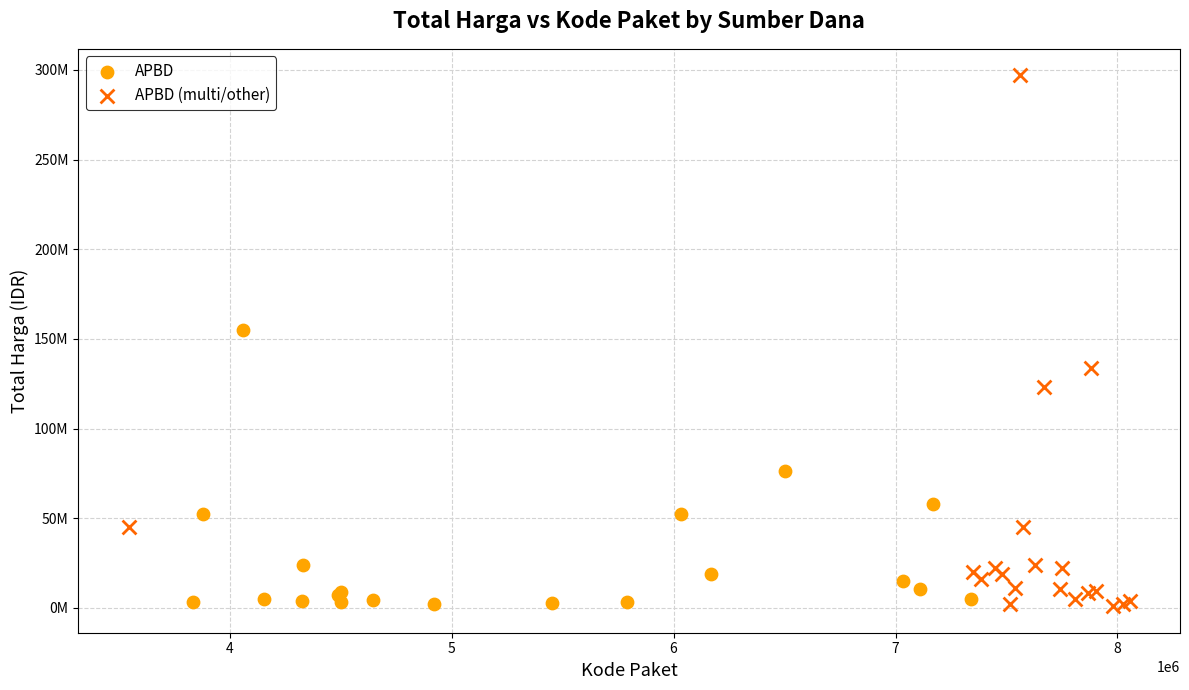

What are all the series names shown in the legend?

APBD, APBD (multi/other)